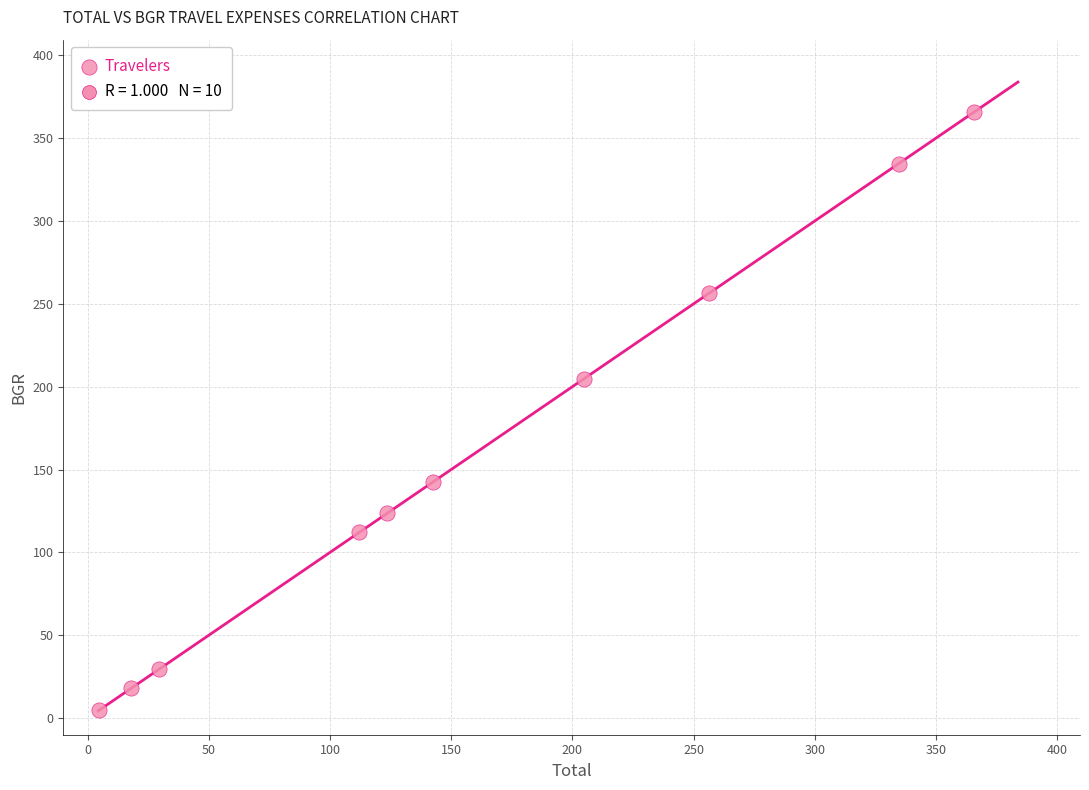

What Y value in the scatter plot is closest to 185?

204.9